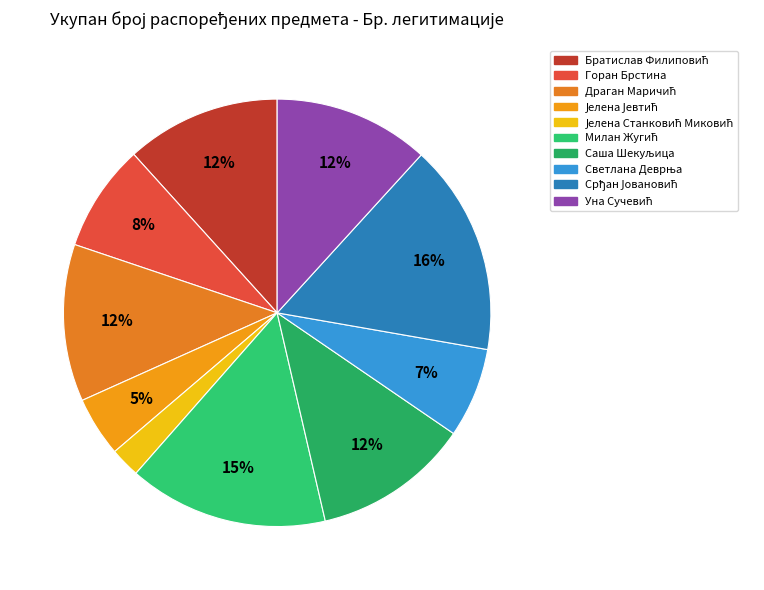

What percentage do Братислав Филиповић and Јелена Јевтић together represent?

16.2%